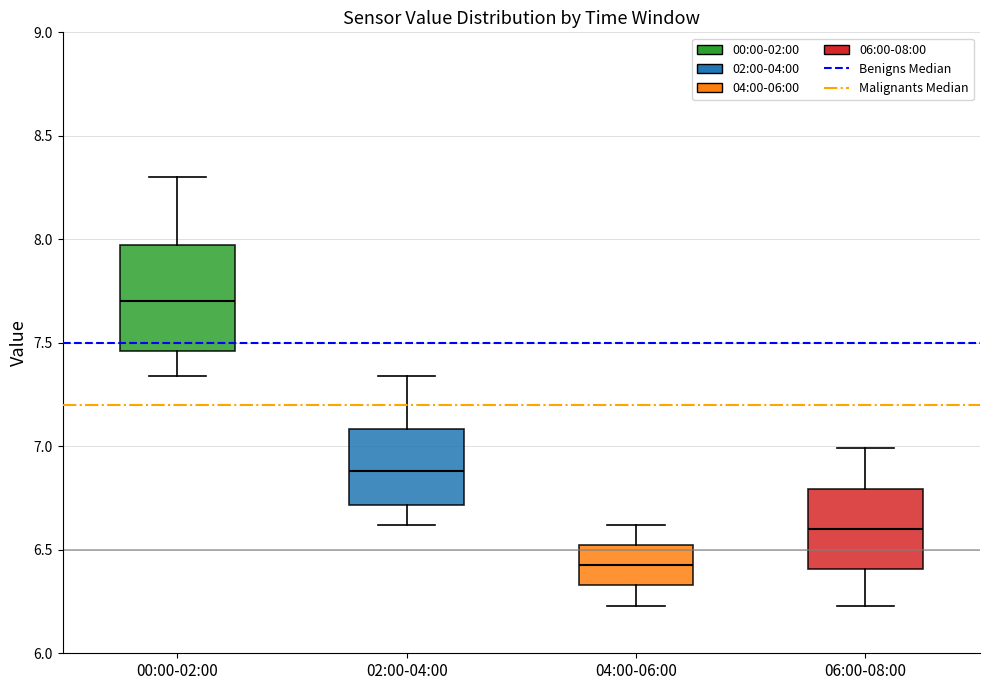

Where does the median line of the box for 02:00-04:00 sit on the y-axis? The values are not printed on the chart, so give them approximately, as read against the axis.

6.90